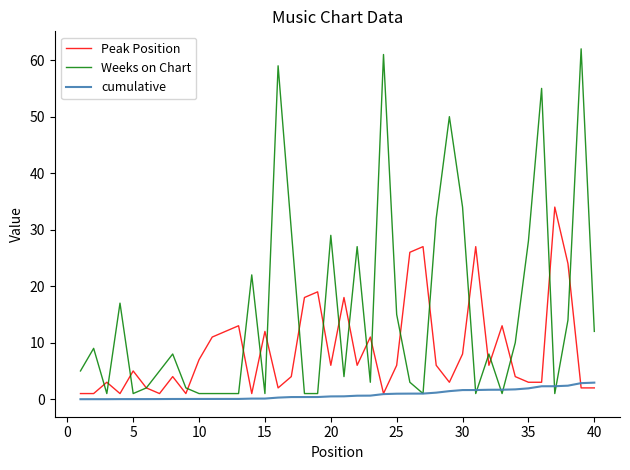

Rank the series by their maximum value, from highest to lowest.

Weeks on Chart, Peak Position, cumulative